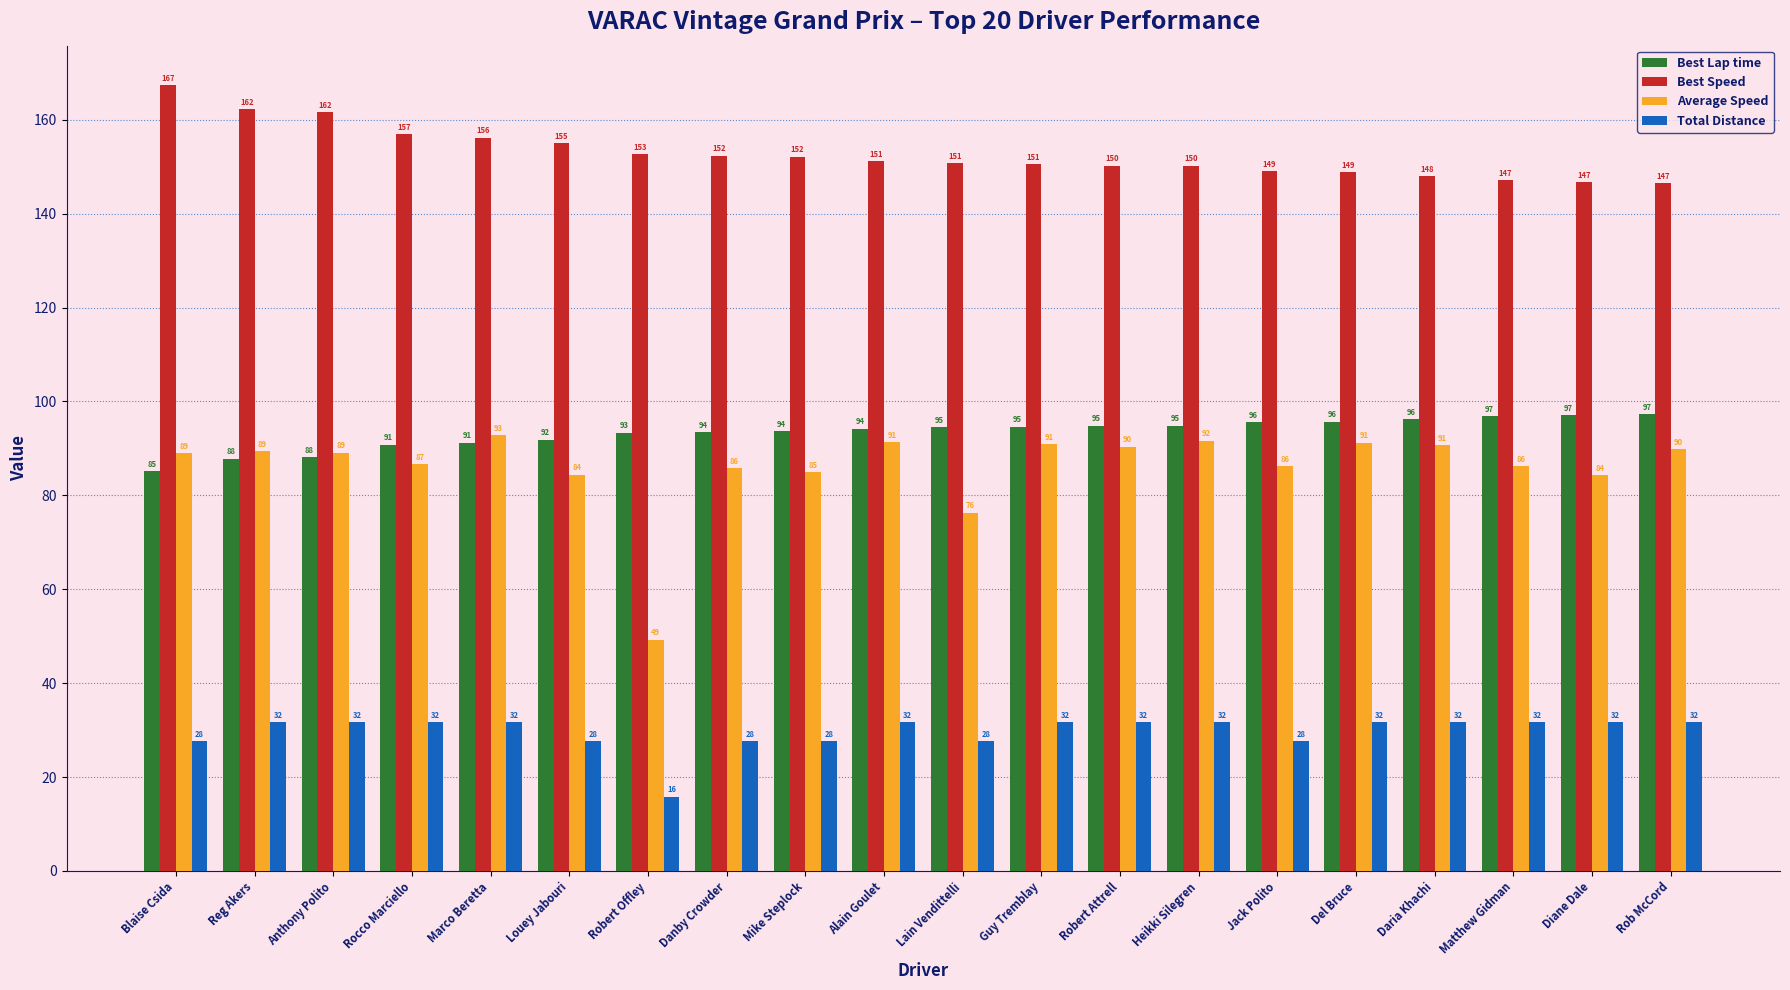

Count the number of categories in the chart.

20